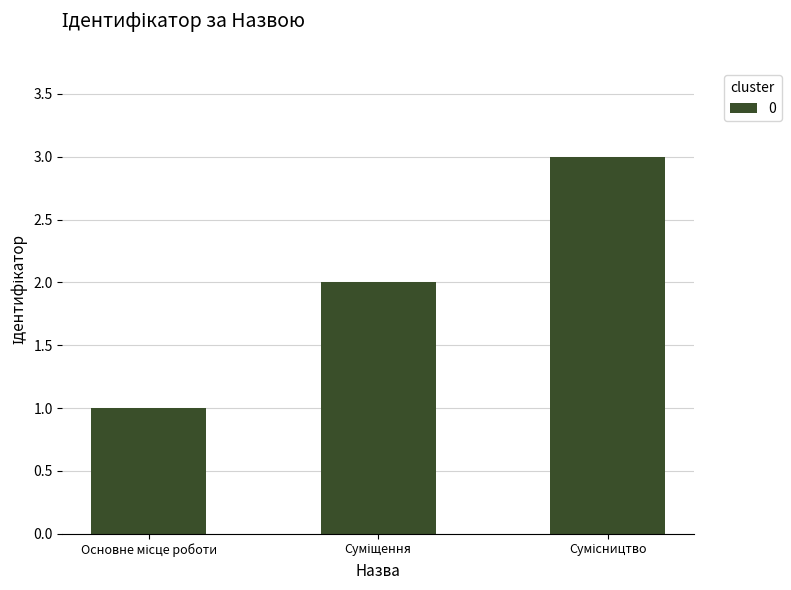

What is the sum of all values?

6